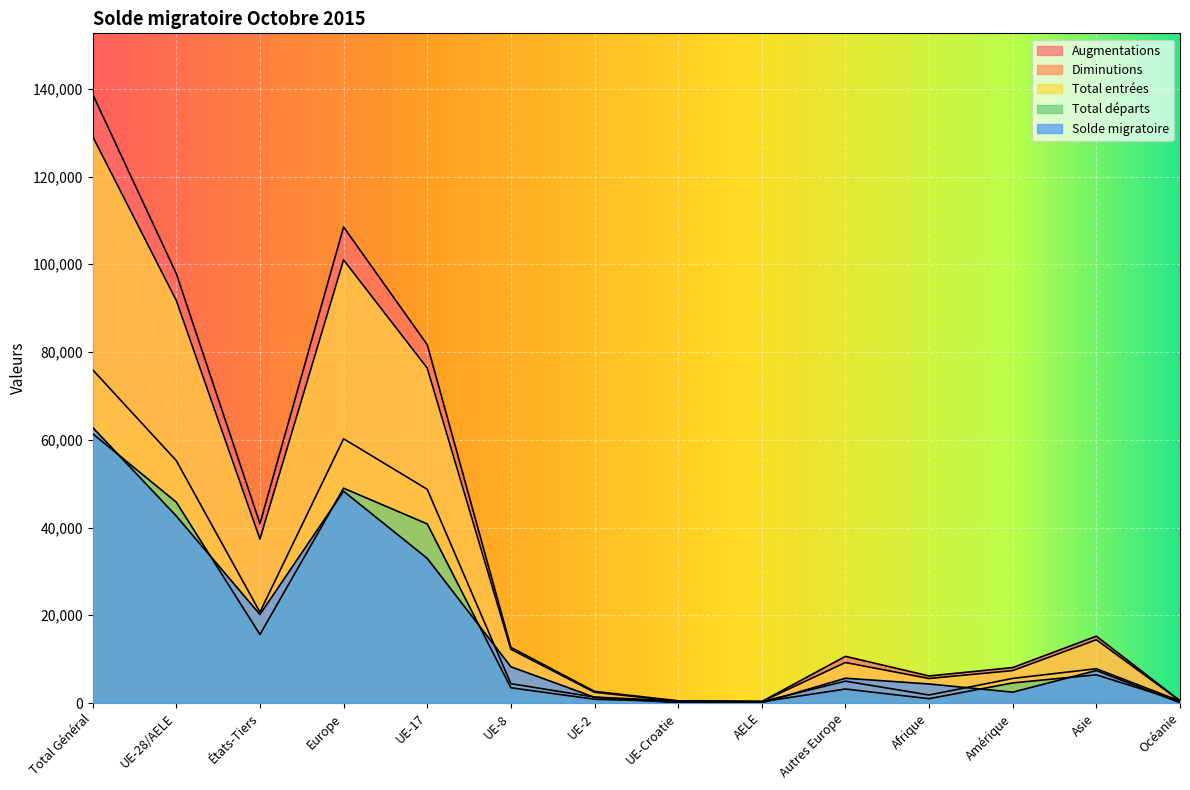

Which category has the lowest value across all series?

AELE